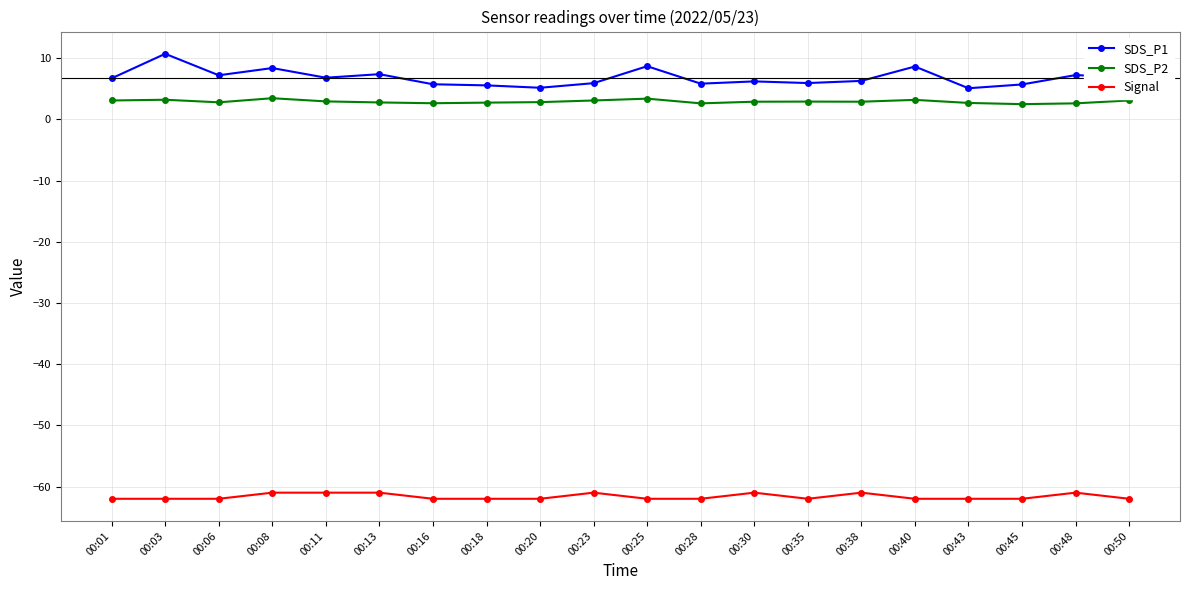

What is the difference between the maximum and minimum values in the SDS_P2 series?

1.0